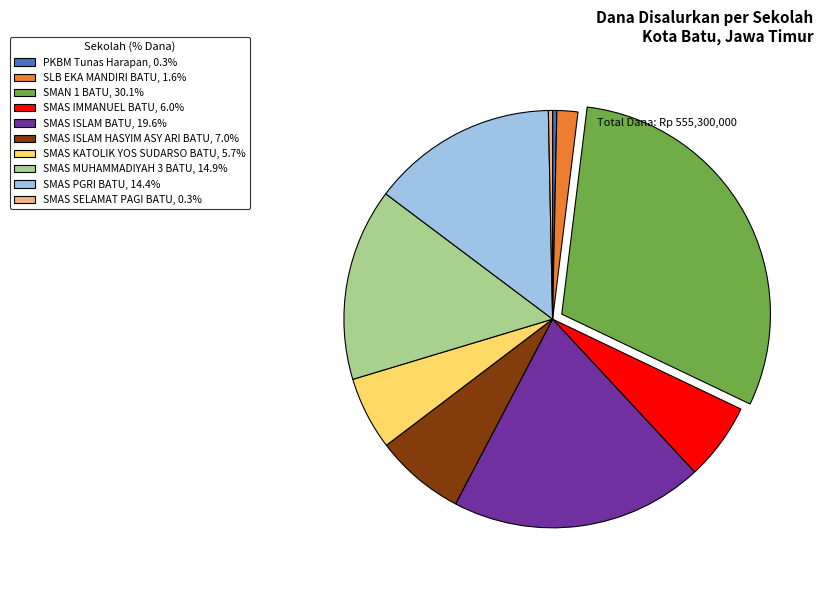

Count the number of slices in the pie.

10